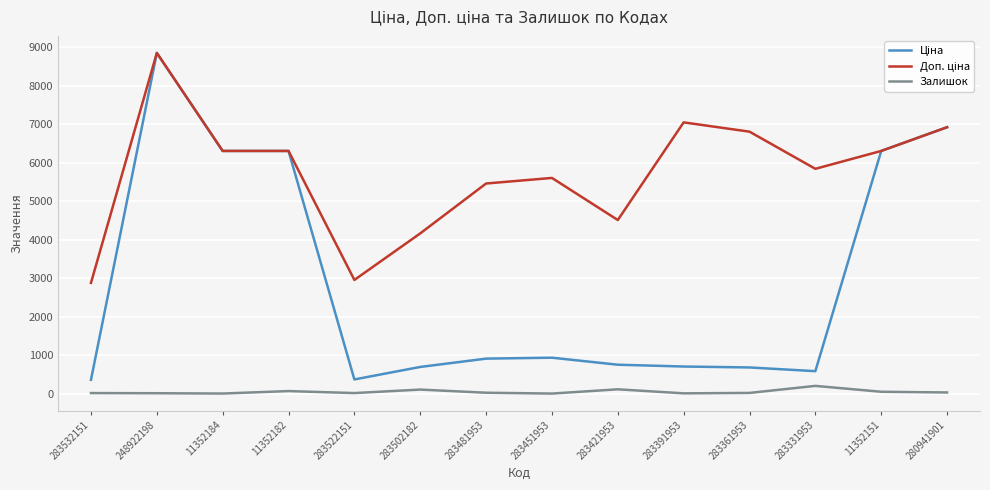

At which category is the sum across all series the highest?

248922198